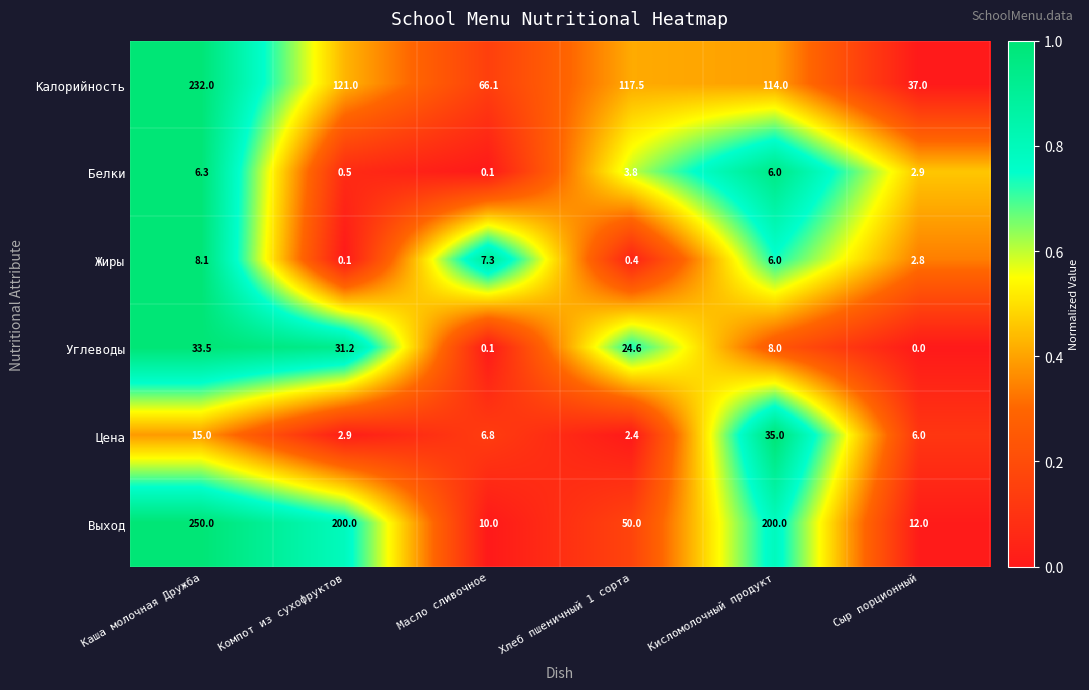

Where does the Калорийность series first go above 117?

Каша молочная Дружба